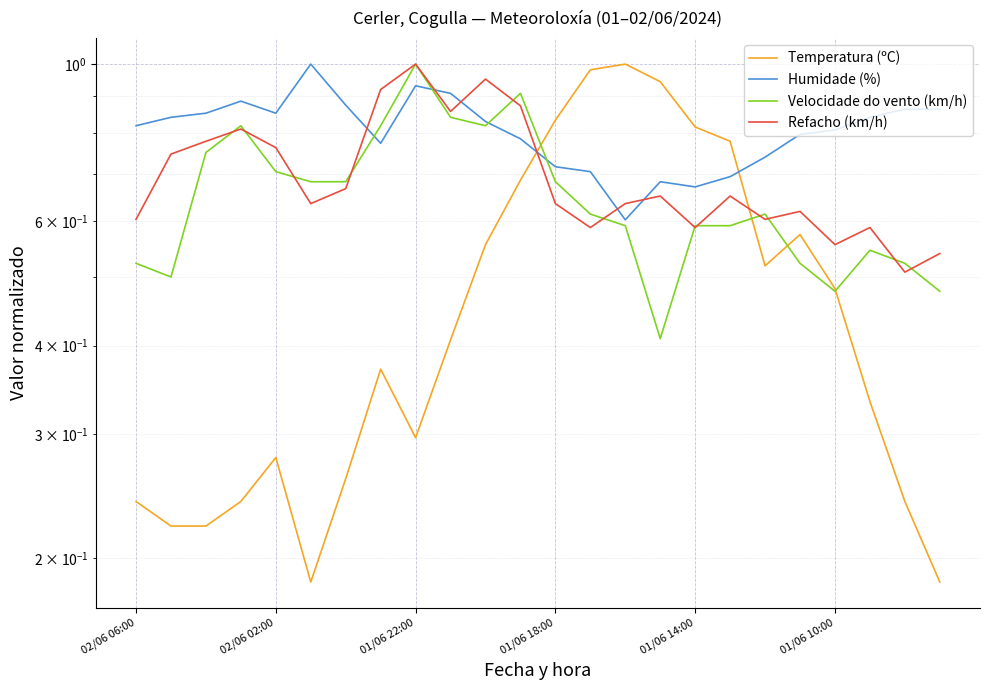

What position from the left is 11?

12